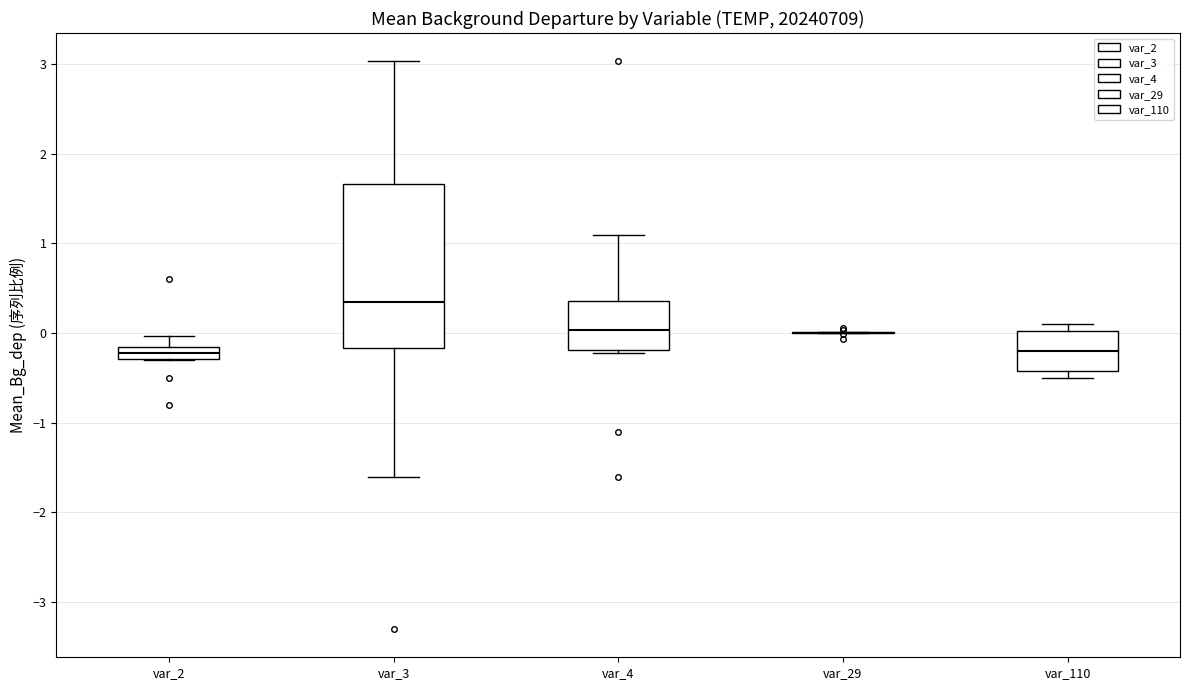

Where is the upper edge of the box for var_3 on the y-axis? The values are not printed on the chart, so give them approximately, as read against the axis.

1.7